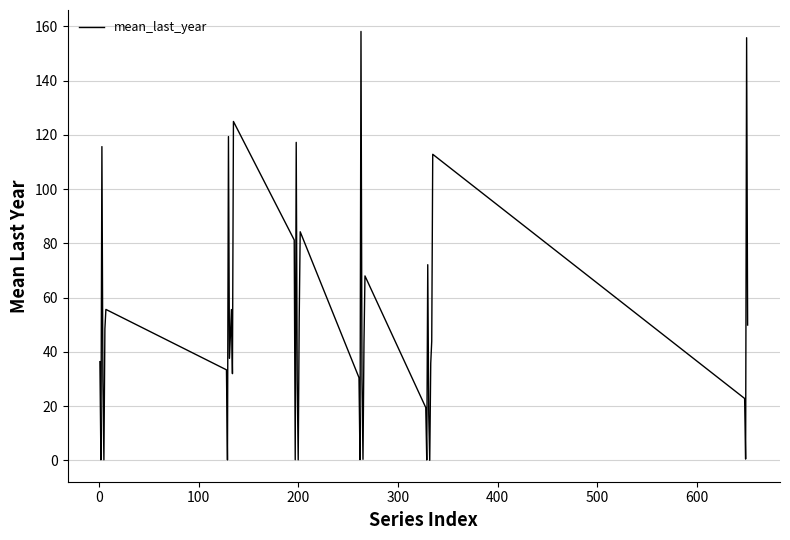

How many lines are shown in the chart?

1